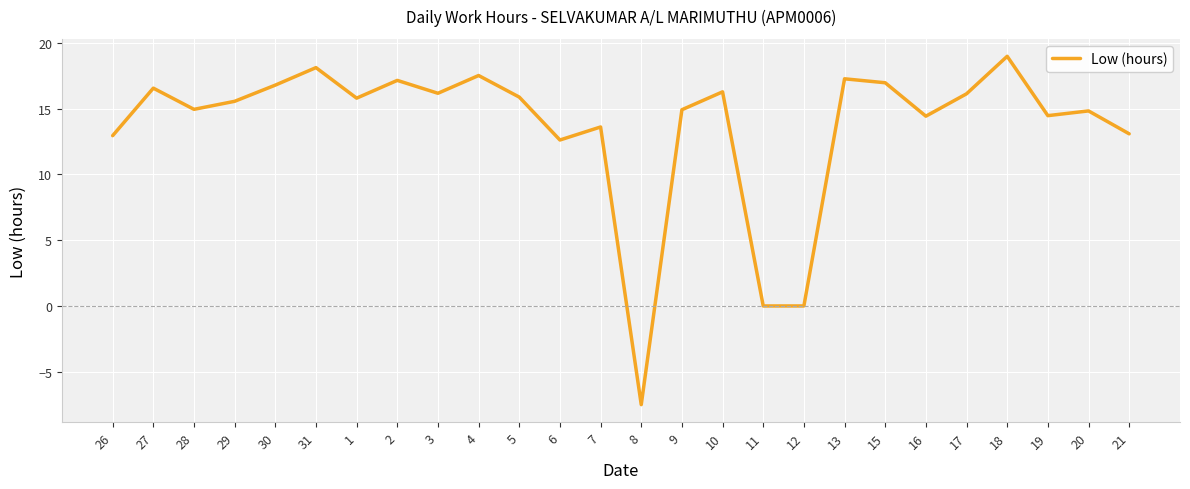

At which label does the data first exceed 15?

27